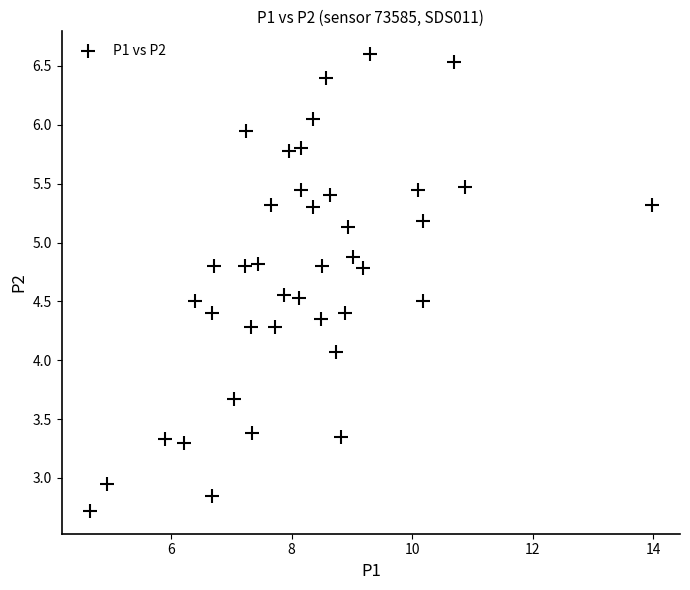

What is the range of Y values (max minus min)?

3.9